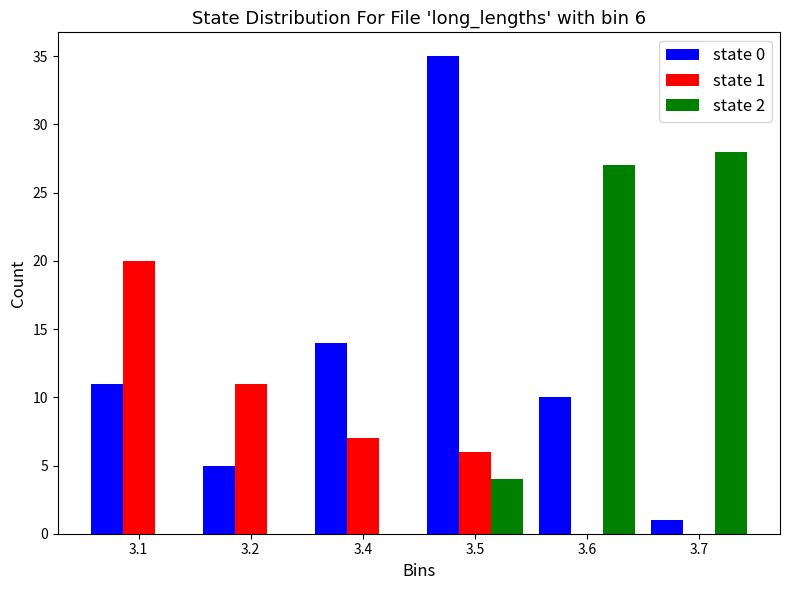

Reading left to right, extract all data points from this chart.

state 0: 3.1=11	3.2=5	3.4=14	3.5=35	3.6=10	3.7=1
state 1: 3.1=20	3.2=11	3.4=7	3.5=6	3.6=0	3.7=0
state 2: 3.1=0	3.2=0	3.4=0	3.5=4	3.6=27	3.7=28